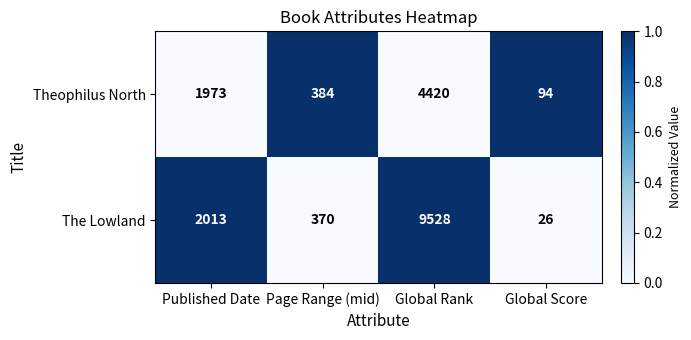

Reading left to right, what are all the values shown in this chart?

Theophilus North: Published Date=1973	Page Range (mid)=384	Global Rank=4420	Global Score=94
The Lowland: Published Date=2013	Page Range (mid)=370	Global Rank=9528	Global Score=26